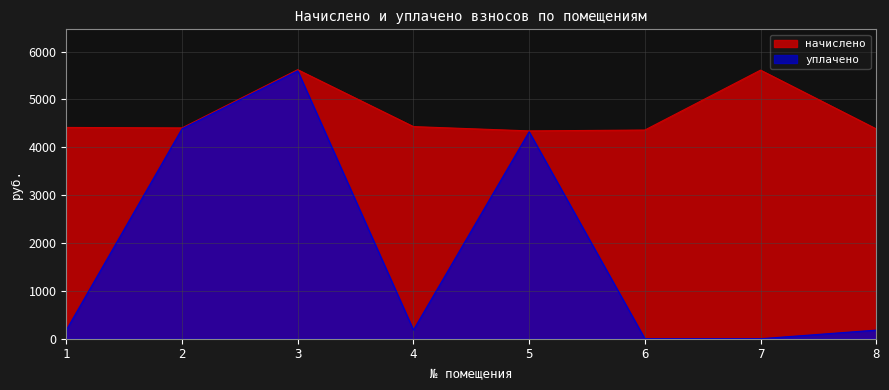

What is the highest value of the начислено series?

5622.9